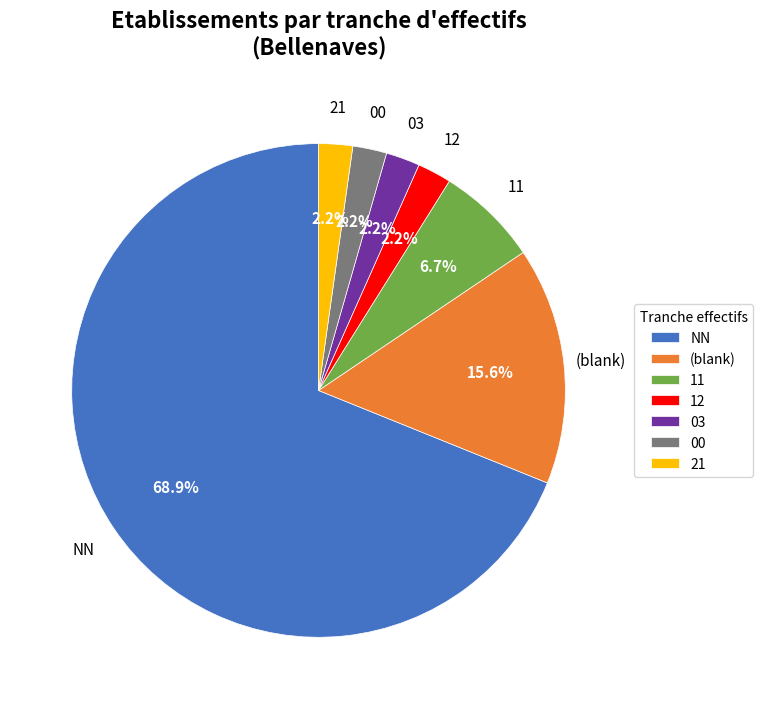

Which has a higher value, (blank) or 00?

(blank)